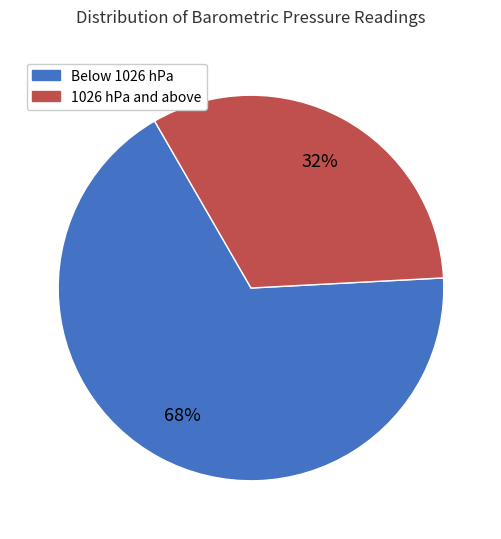

To the nearest percent, what is the average slice percentage?

50%